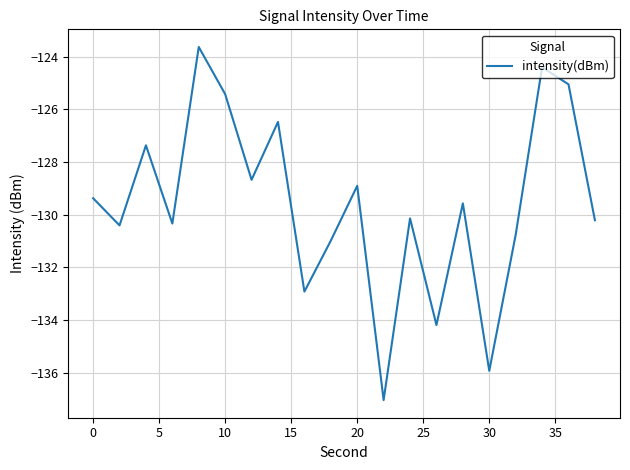

True or false: there are more than 2 points higher than both neighbors.

True